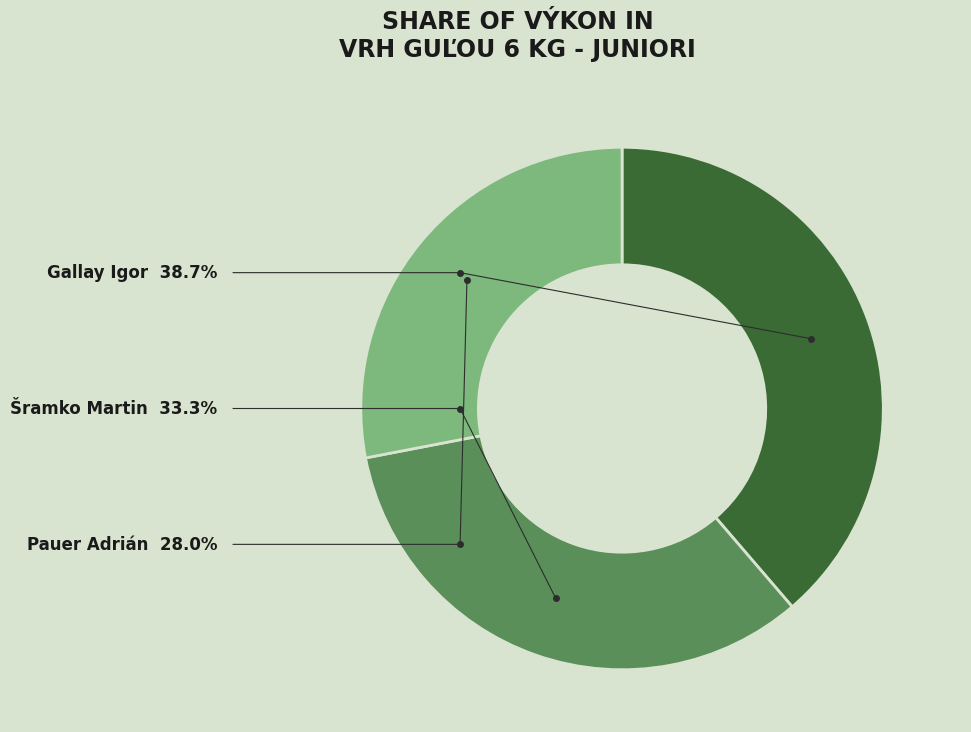

Does any single category account for the majority?

No